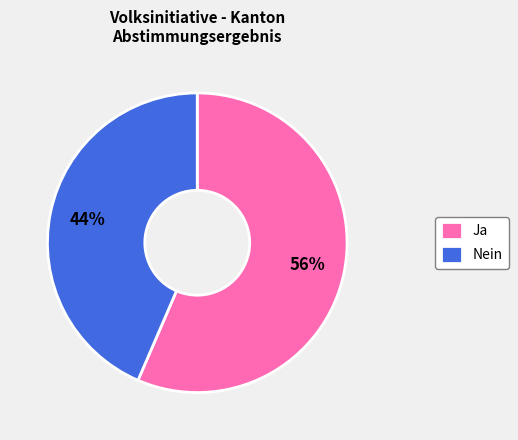

Is there any slice that represents more than half of the pie?

Yes